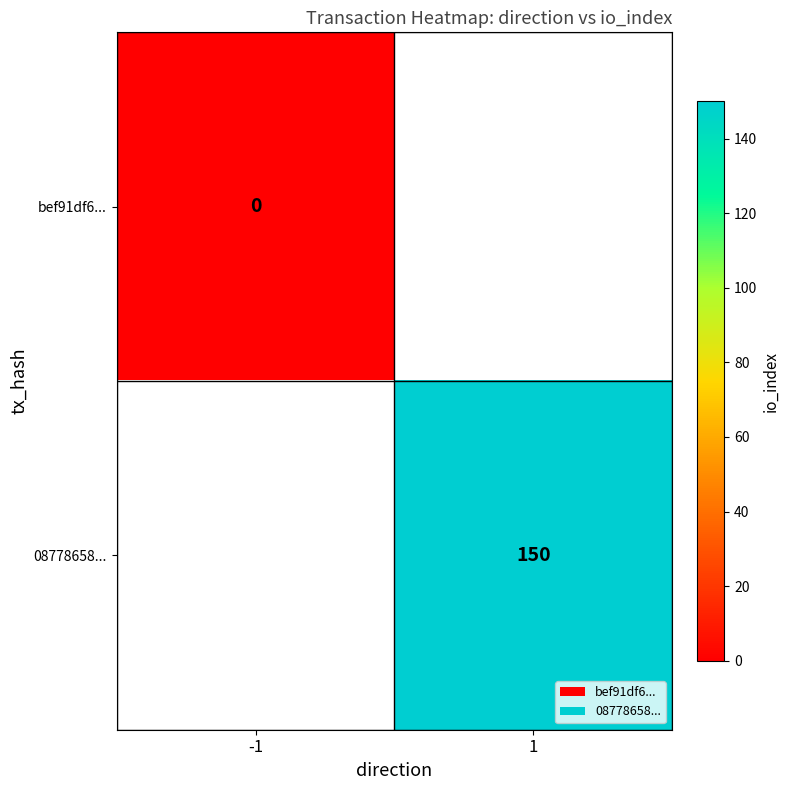

Which category has the lowest value across all series?

-1